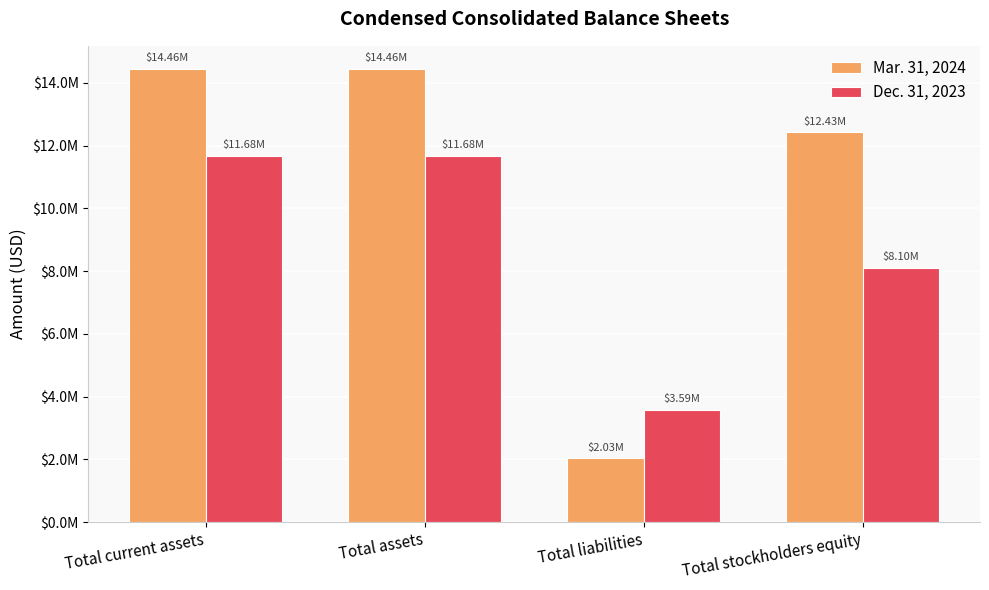

Which series has the largest range (max minus min)?

Mar. 31, 2024